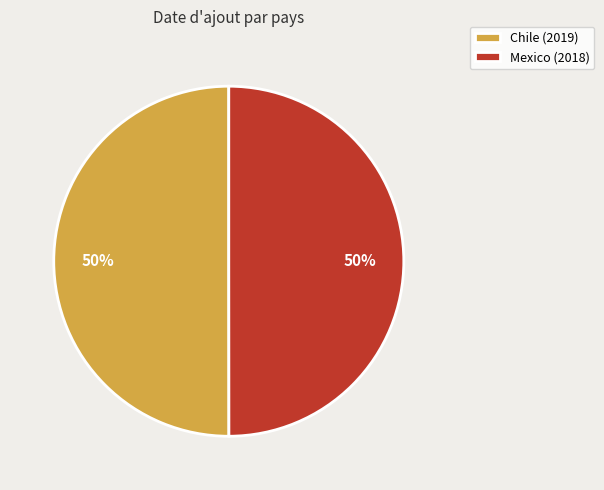

What is the ratio of the value at Chile (2019) to the value at Mexico (2018)?

1.0